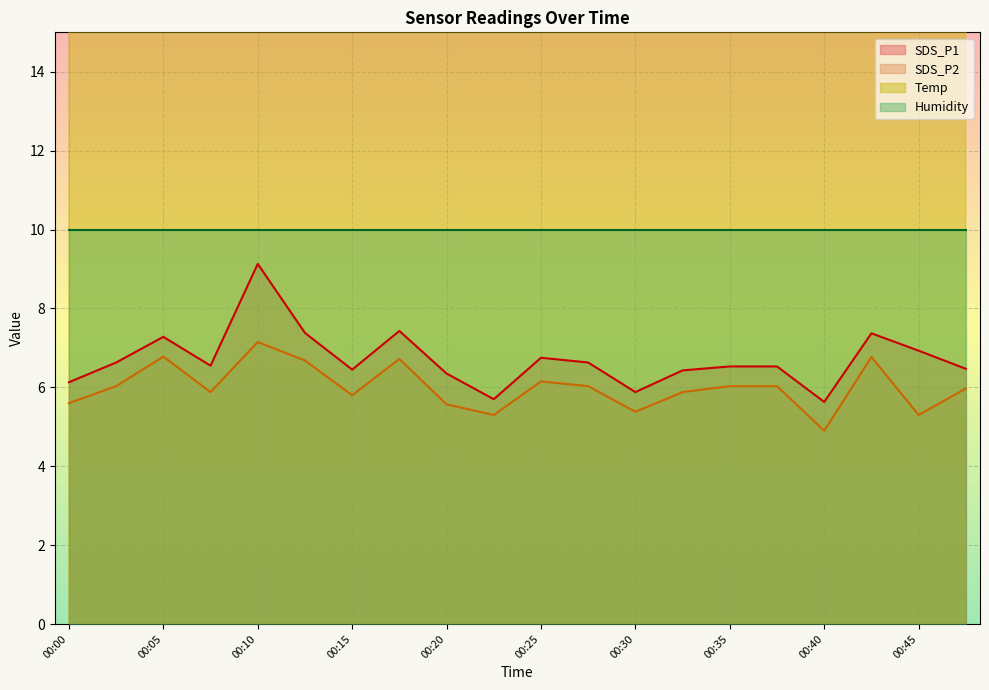

Reading left to right, transcribe all the data shown in this chart.

SDS_P1: 00:00=6.1	00:02=6.6	00:05=7.3	00:07=6.5	00:10=9.1	00:12=7.4	00:15=6.5	00:17=7.4	00:20=6.3	00:22=5.7	00:25=6.8	00:27=6.6	00:30=5.9	00:32=6.4	00:35=6.5	00:37=6.5	00:40=5.6	00:42=7.4	00:45=6.9	00:47=6.5
SDS_P2: 00:00=5.6	00:02=6.0	00:05=6.8	00:07=5.9	00:10=7.2	00:12=6.7	00:15=5.8	00:17=6.7	00:20=5.6	00:22=5.3	00:25=6.2	00:27=6.0	00:30=5.4	00:32=5.9	00:35=6.0	00:37=6.0	00:40=4.9	00:42=6.8	00:45=5.3	00:47=6.0
Temp: 00:00=19.8	00:02=19.7	00:05=19.8	00:07=19.7	00:10=19.7	00:12=19.7	00:15=19.7	00:17=19.7	00:20=19.7	00:22=19.6	00:25=19.6	00:27=19.6	00:30=19.6	00:32=19.6	00:35=19.6	00:37=19.6	00:40=19.6	00:42=19.6	00:45=19.6	00:47=19.6